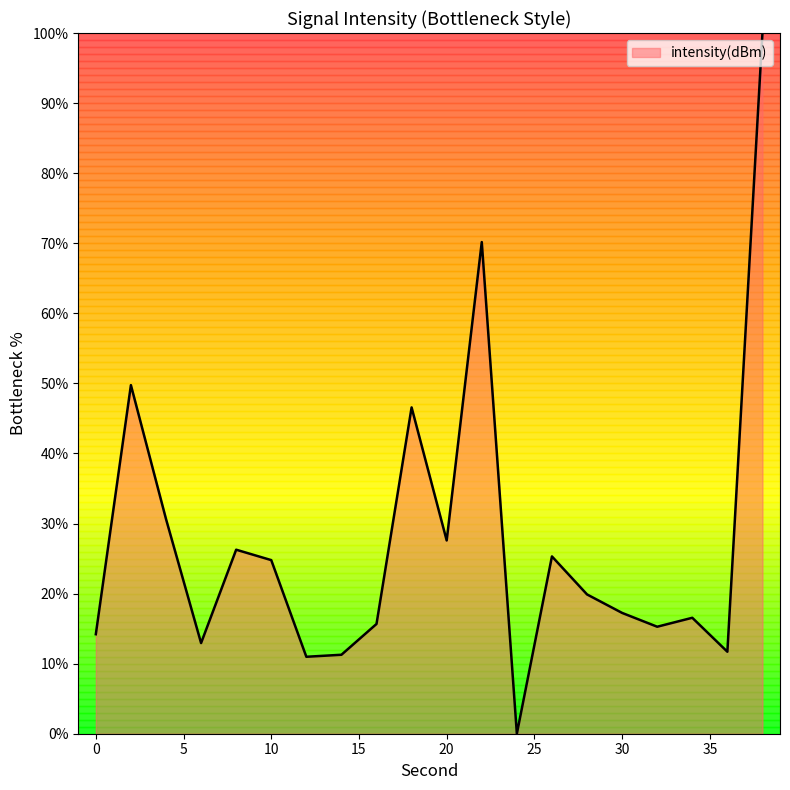

What is the greatest value displayed?

100.0